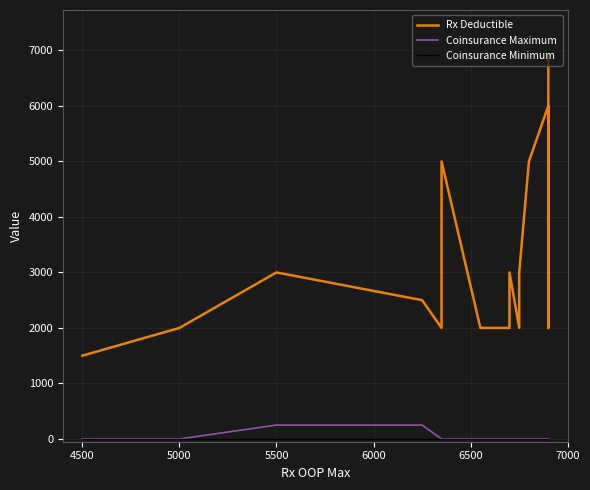

What is the label of the 19th point from the right?

5000